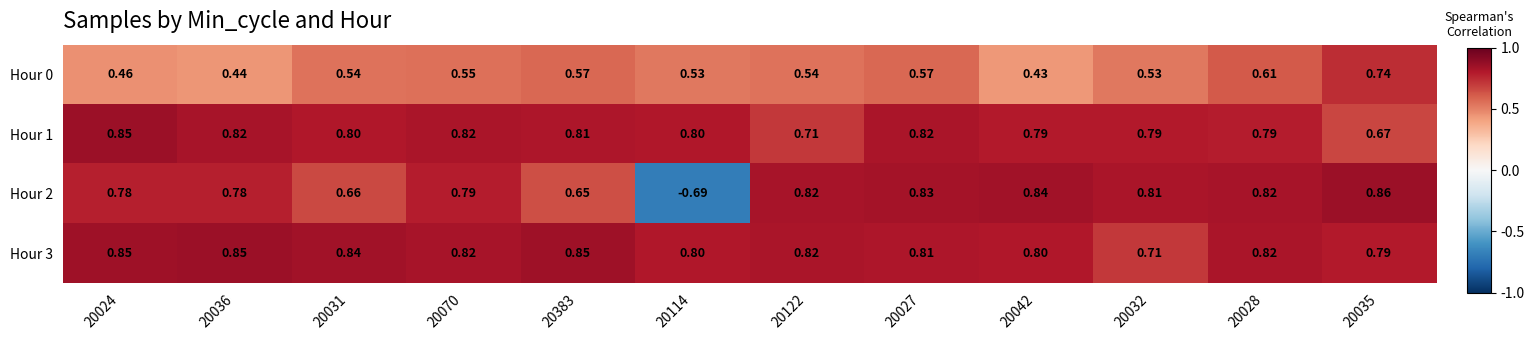

Is the value of Hour 1 at 20024 greater than the value of Hour 3 at 20035?

Yes